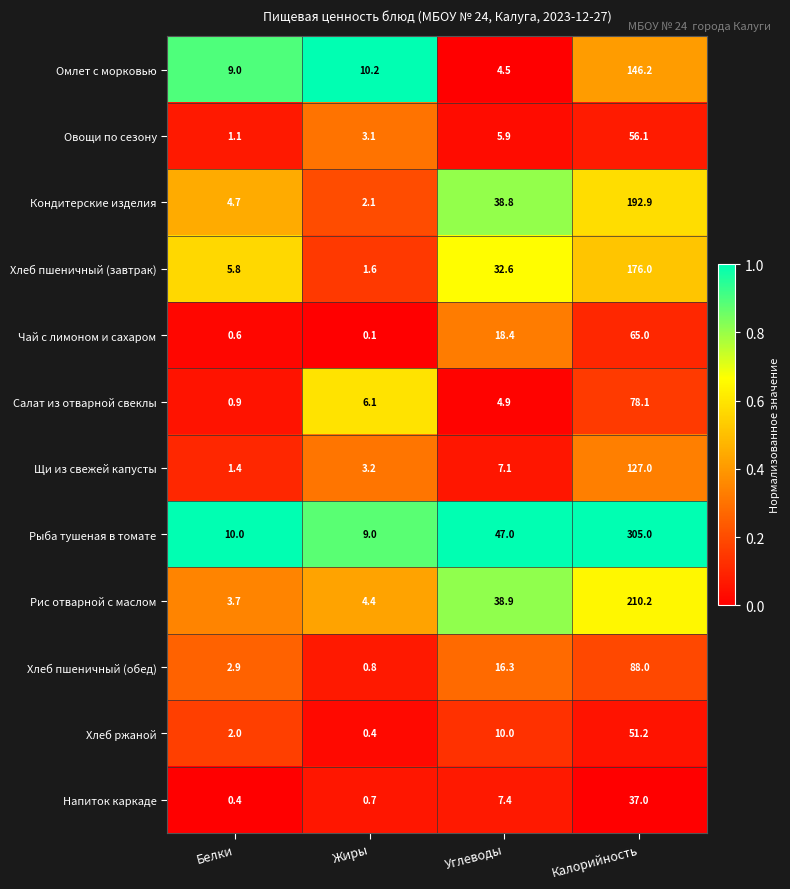

What is the lowest value of the Кондитерские изделия series?

2.1